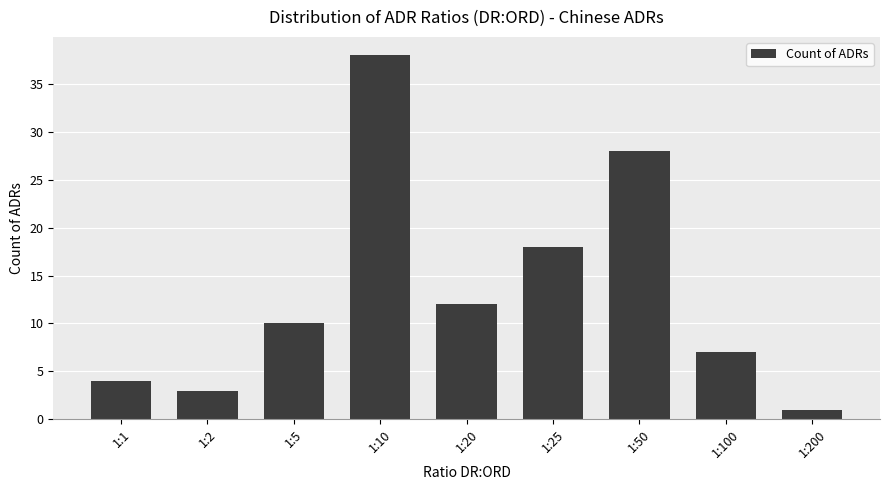

What is the minimum value shown in the chart?

1